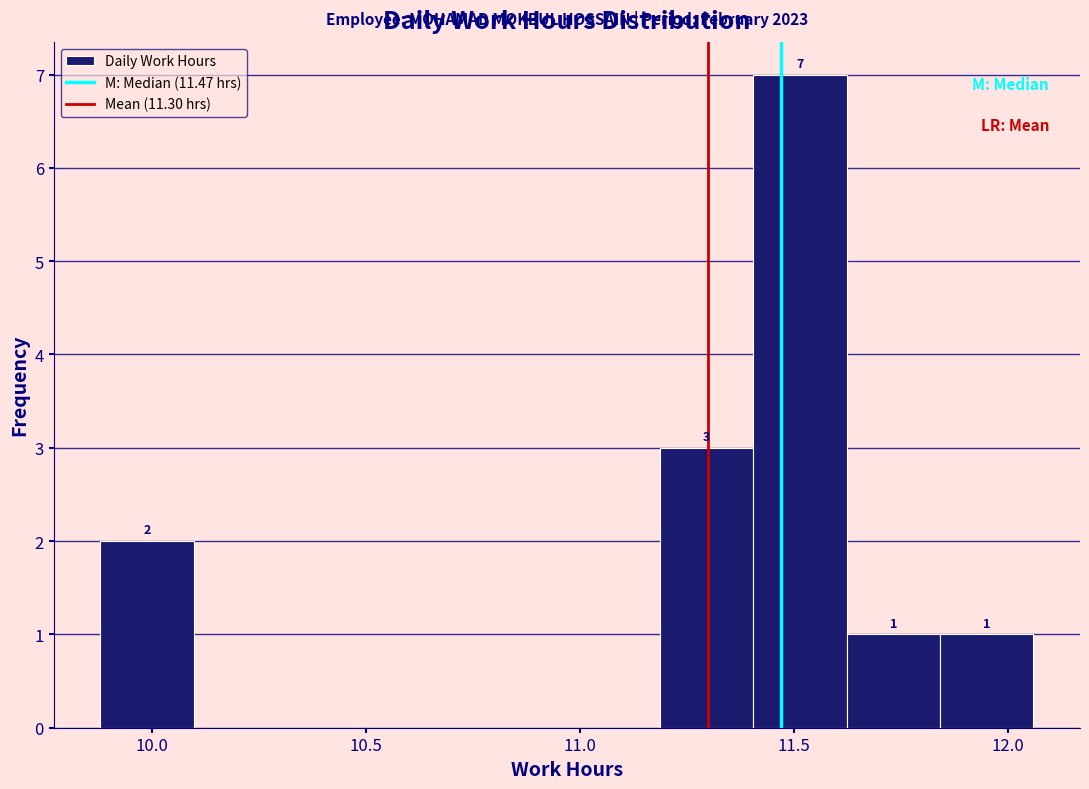

Over which range of the x-axis is the bar tallest?

11.40 to 11.60